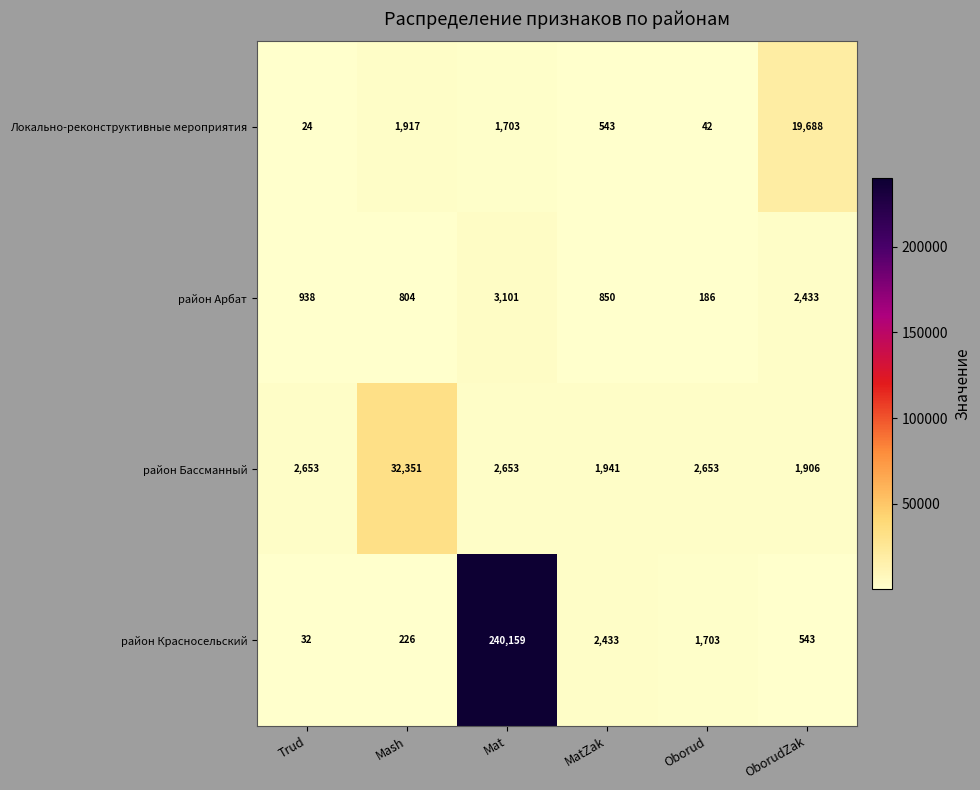

Rank the series at Oborud from highest to lowest value.

район Бассманный, район Красносельский, район Арбат, Локально-реконструктивные мероприятия